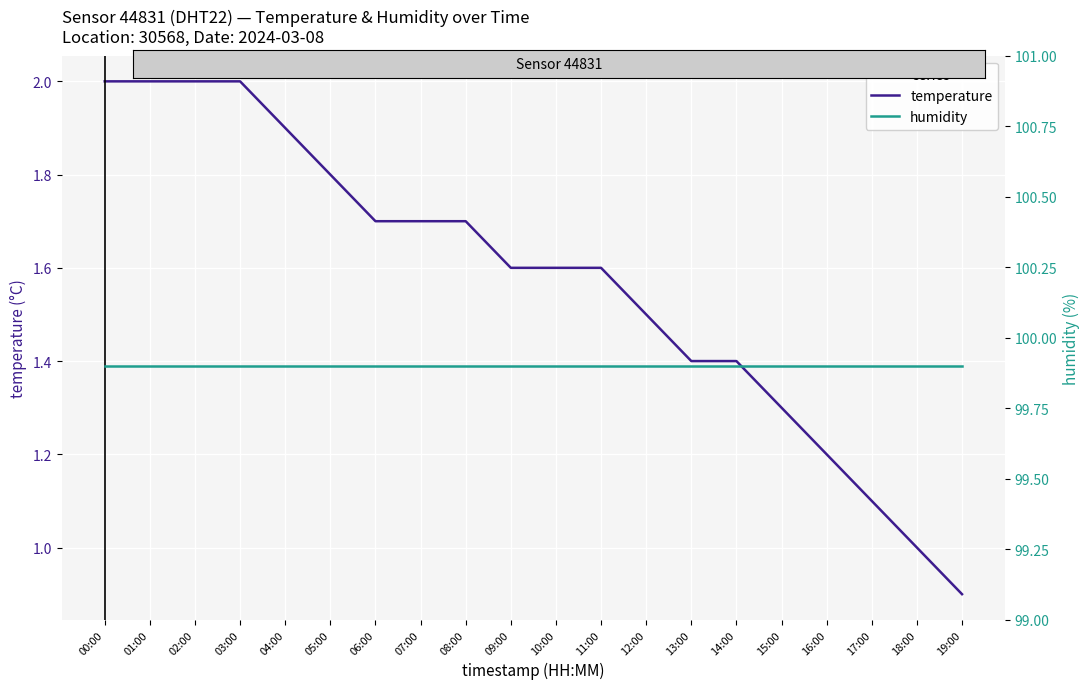

What is the maximum value shown in the chart?

99.9